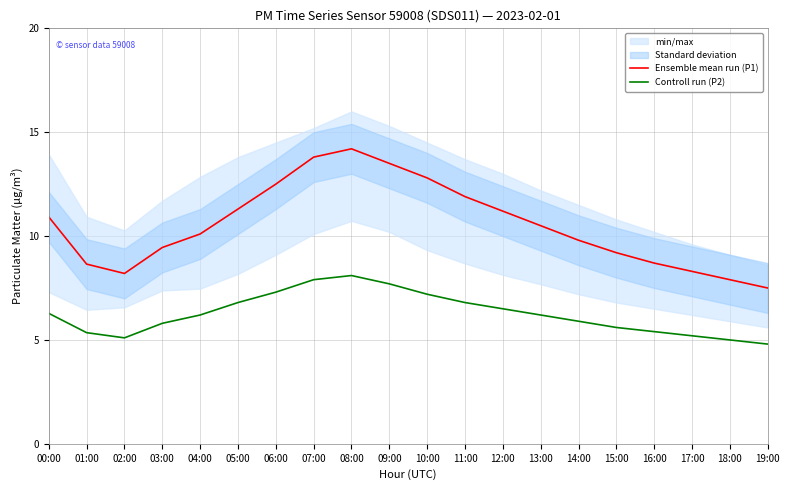

True or false: Controll run (P2) and Ensemble mean run (P1) intersect in this chart.

False